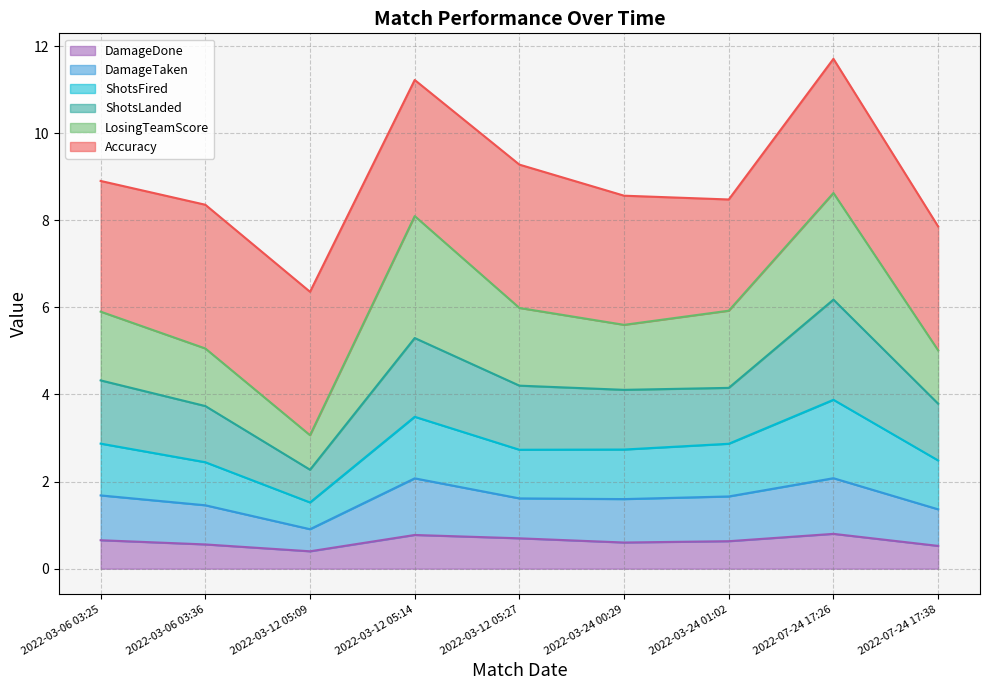

What is the highest value of the DamageDone series?

0.8